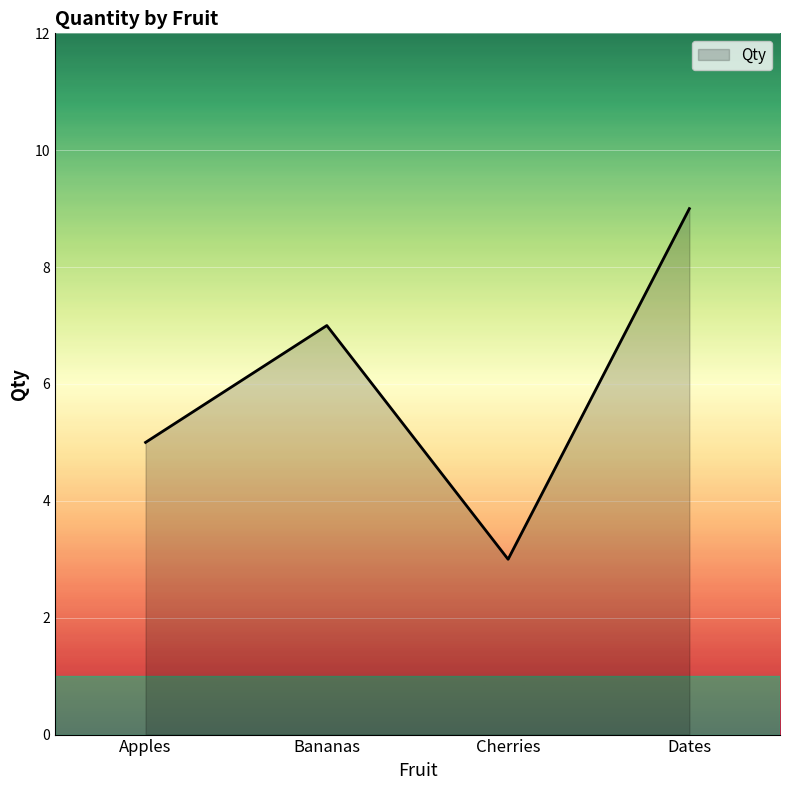

What is the difference between the values at Bananas and Apples?

2